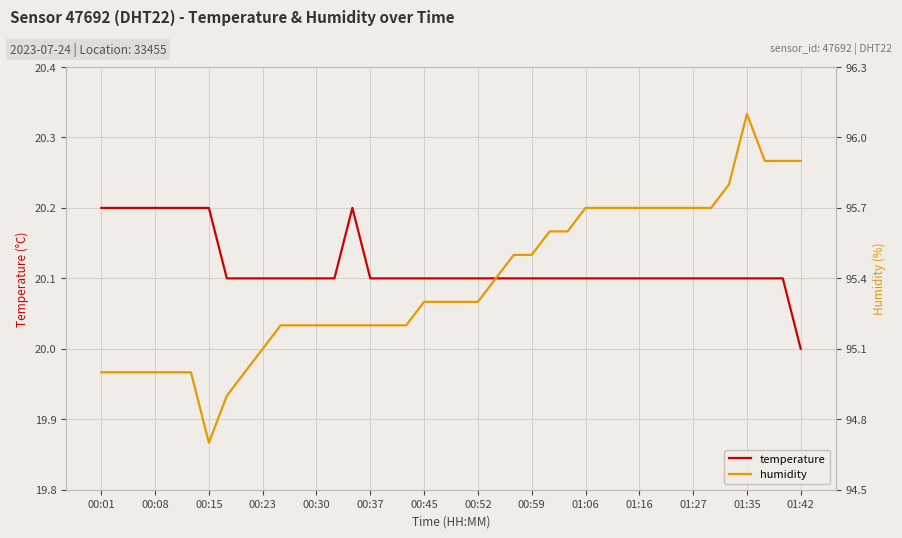

True or false: temperature and humidity intersect in this chart.

False